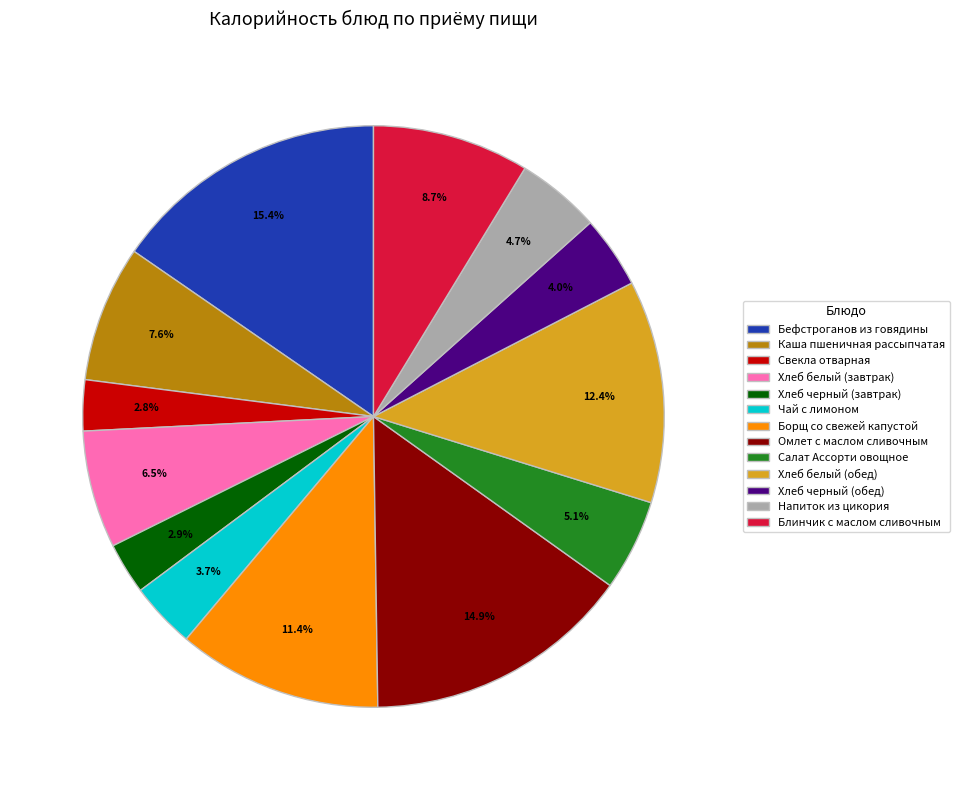

To the nearest percent, what is the average slice percentage?

8%